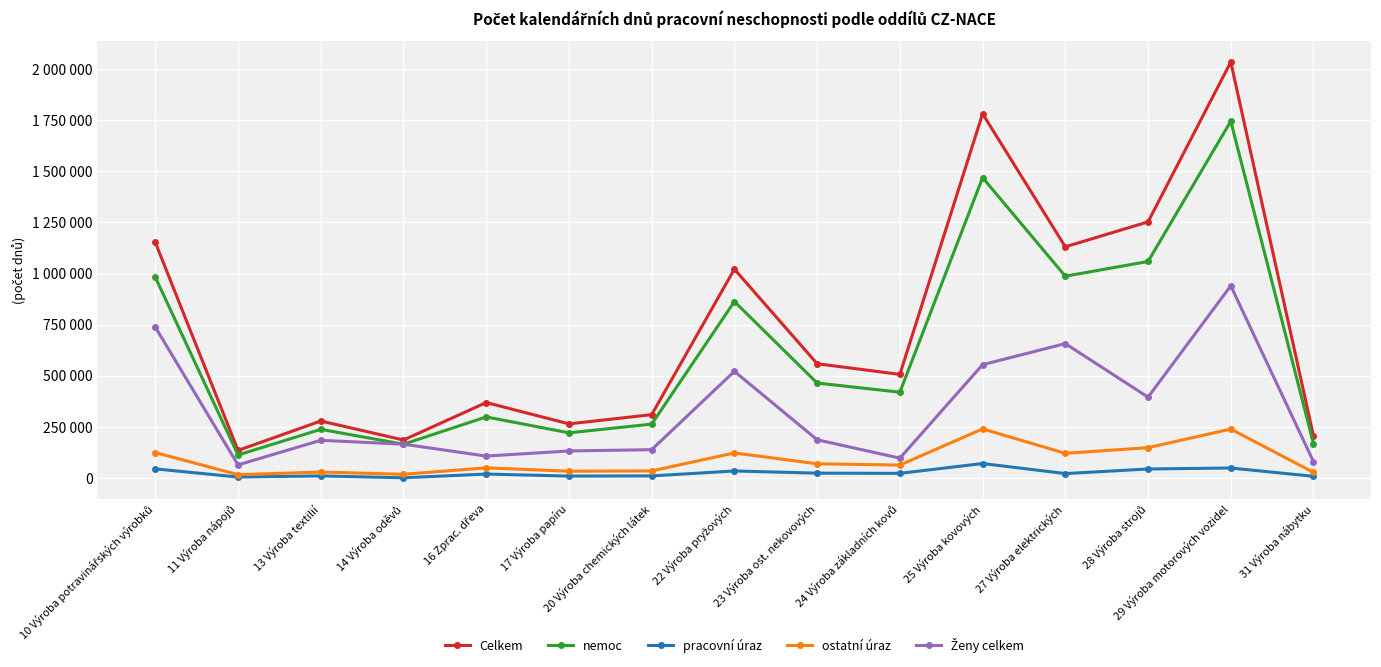

Does the chart display data point markers on the line(s)?

Yes